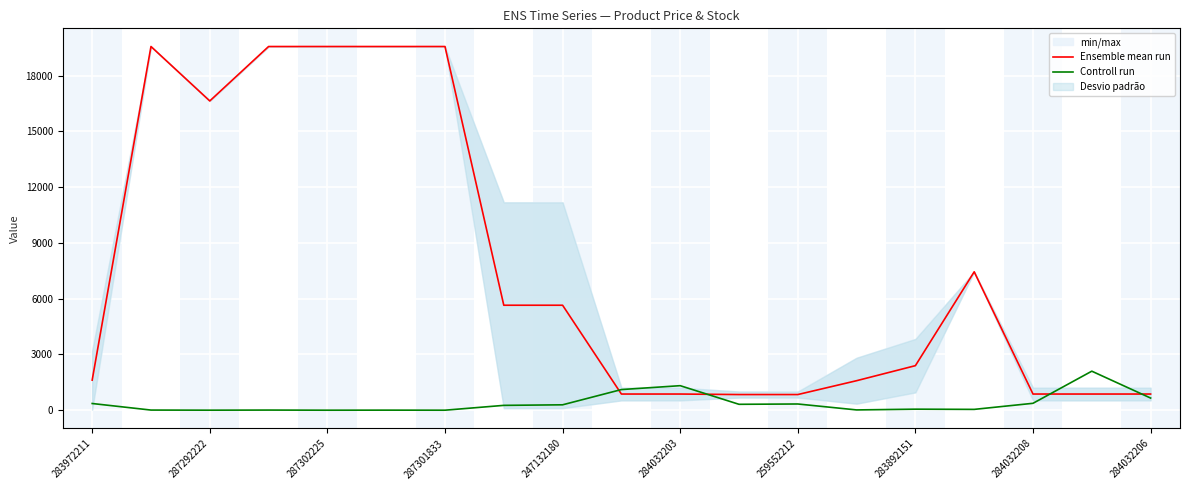

How many interior local peaks does the Controll run series have?

6